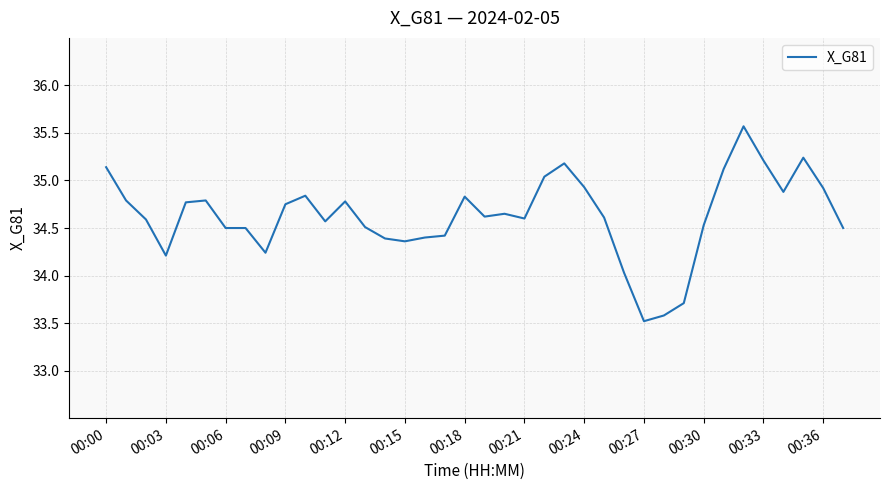

What is the greatest value displayed?

35.6